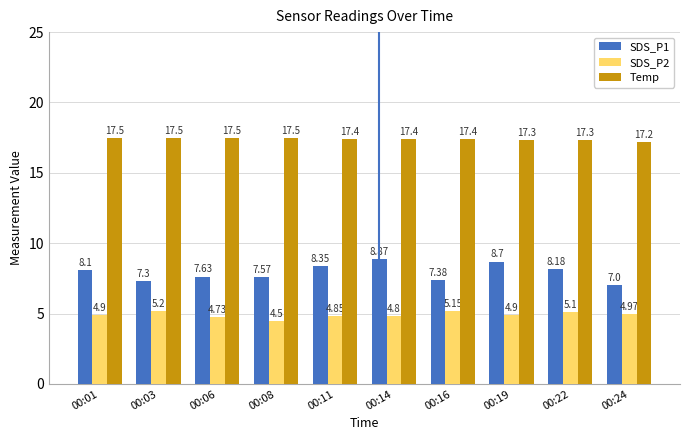

The value of Temp at 00:16 is 4.1. True or false?

False